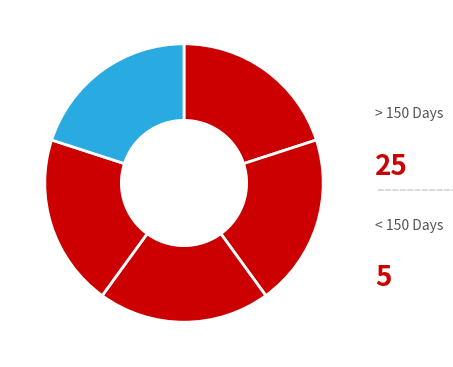

Count the number of slices in the pie.

5